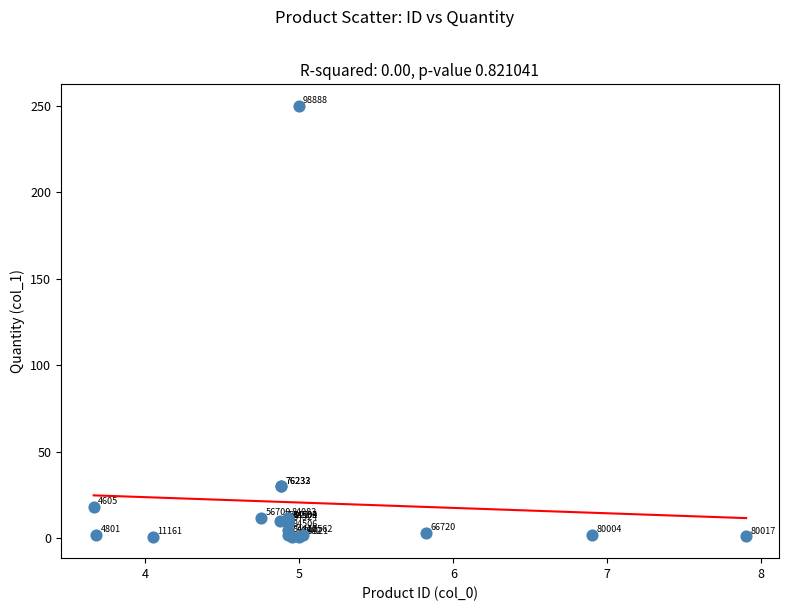

What Y value in the scatter plot is closest to 125?

30.0